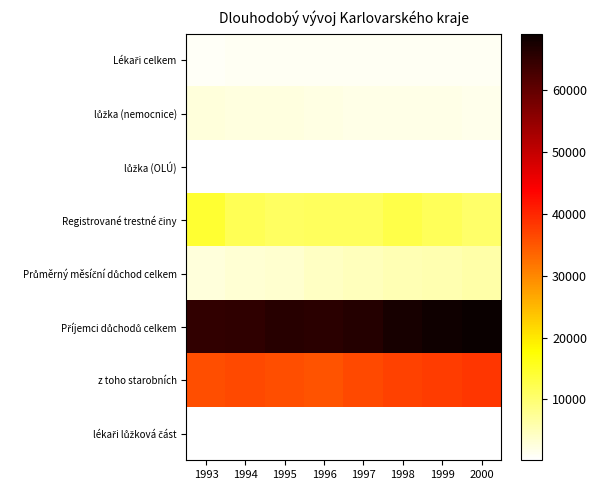

At how many categories does at least one series exceed 7767?

8